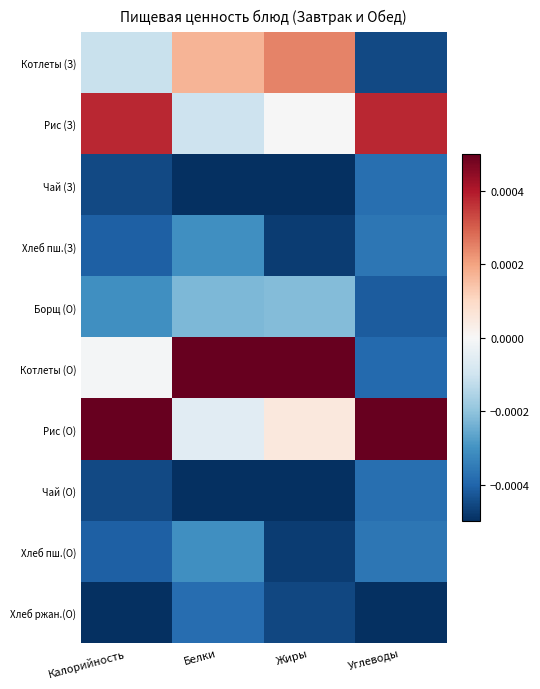

At how many categories does at least one series exceed 0?

4